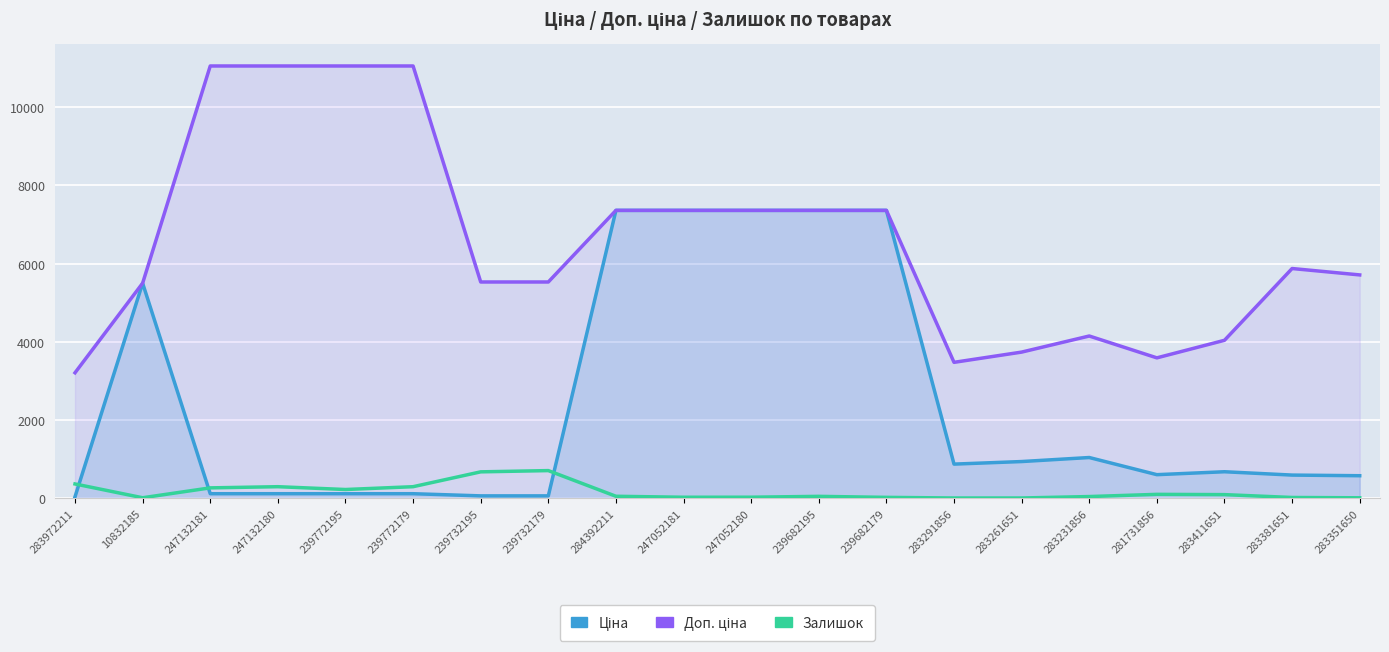

True or false: Доп. ціна and Залишок intersect in this chart.

False